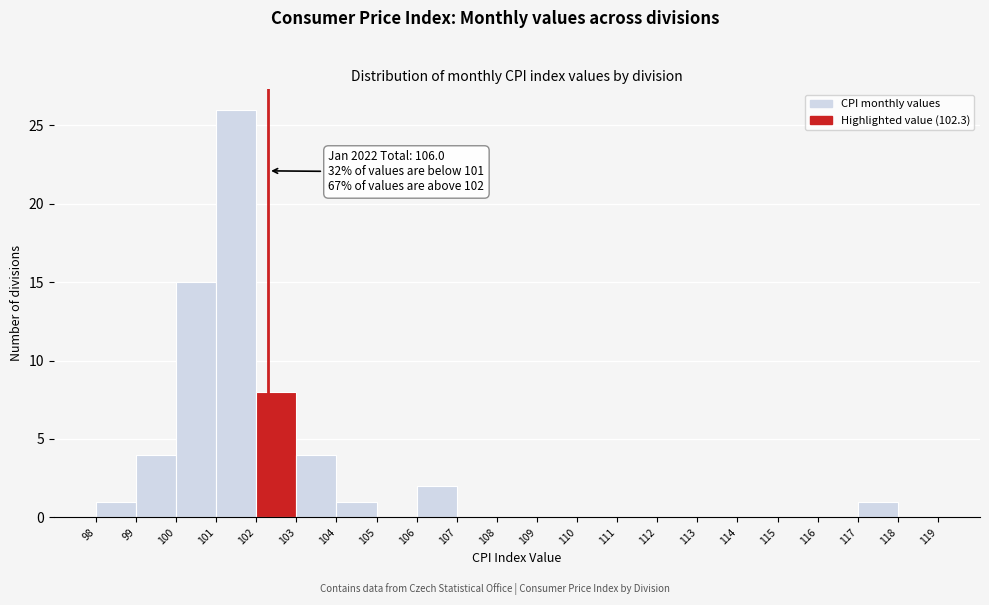

Which range on the x-axis has the tallest bar?

101 to 102